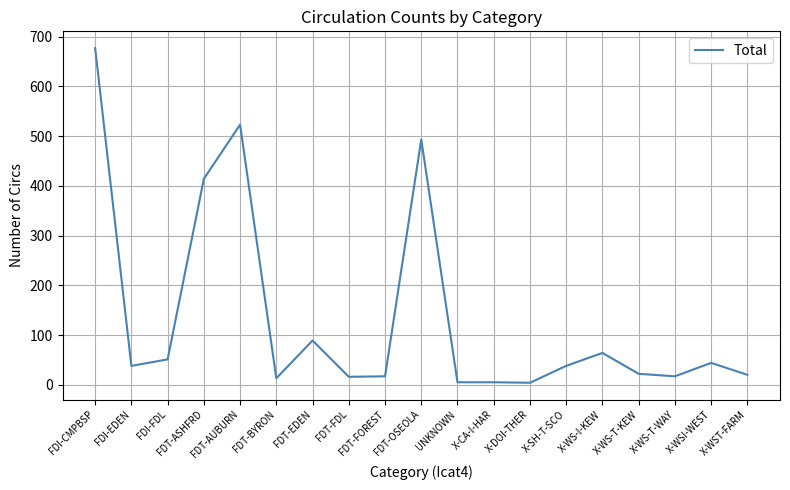

What is the sum of the values at FDT-BYRON and FDI-EDEN?

51